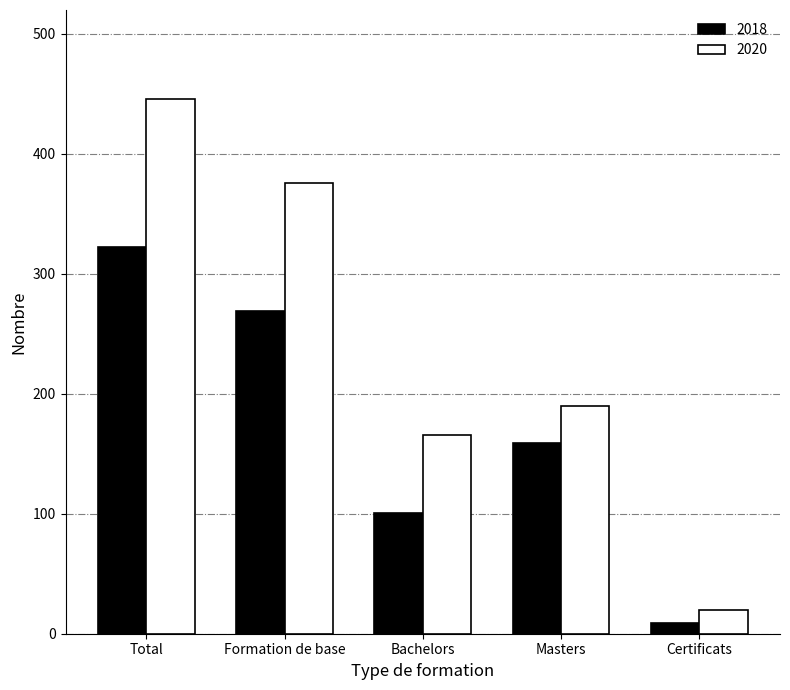

How many data points in 2018 are less than 159?

2